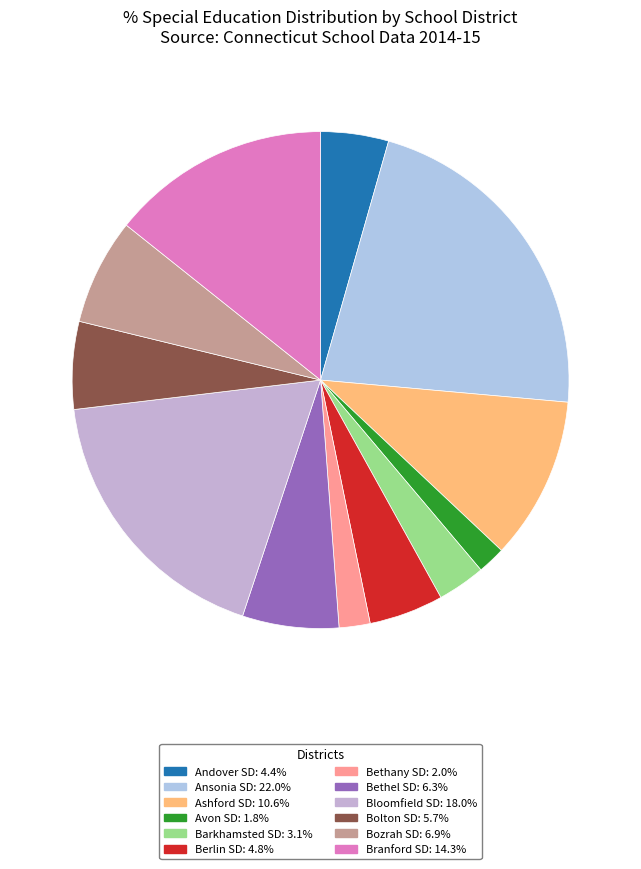

Is there a majority slice in this chart?

No